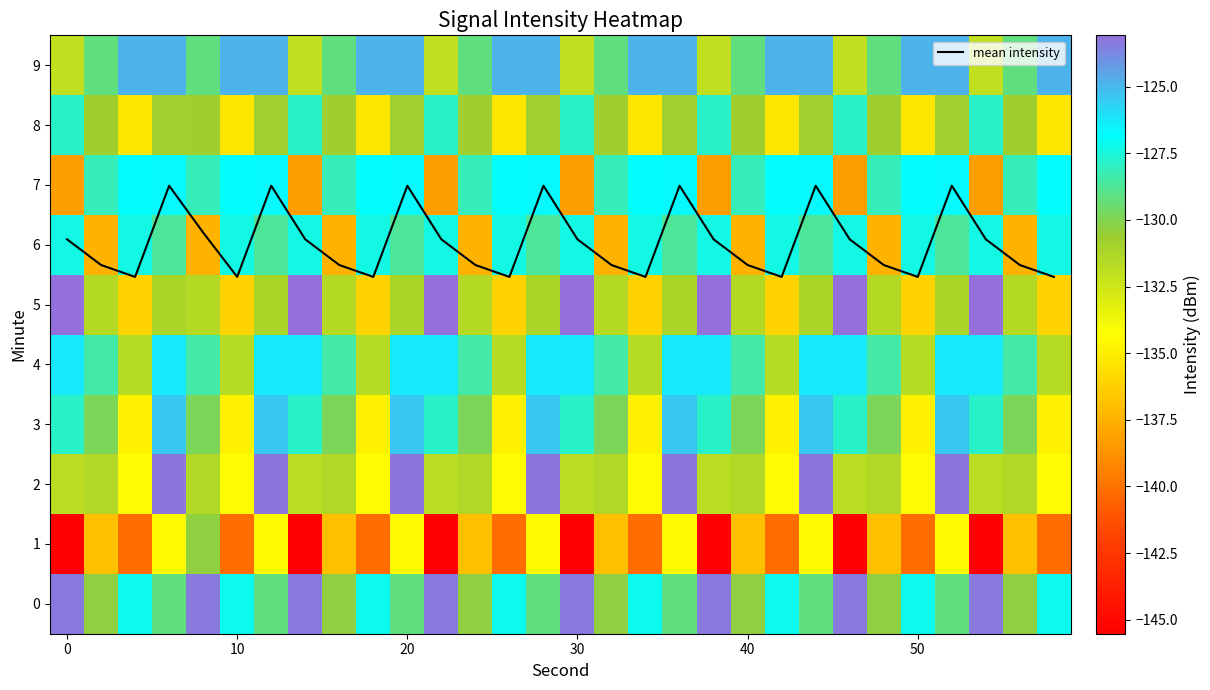

The mean intensity series shows 5.7 at 40. True or false?

True